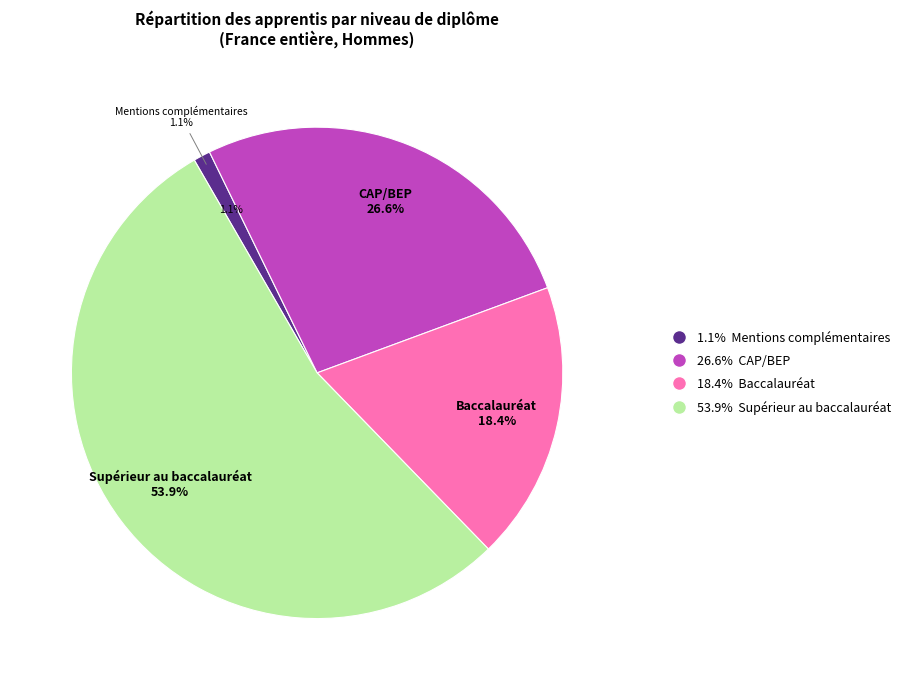

The CAP/BEP slice represents 19% of the pie. True or false?

False